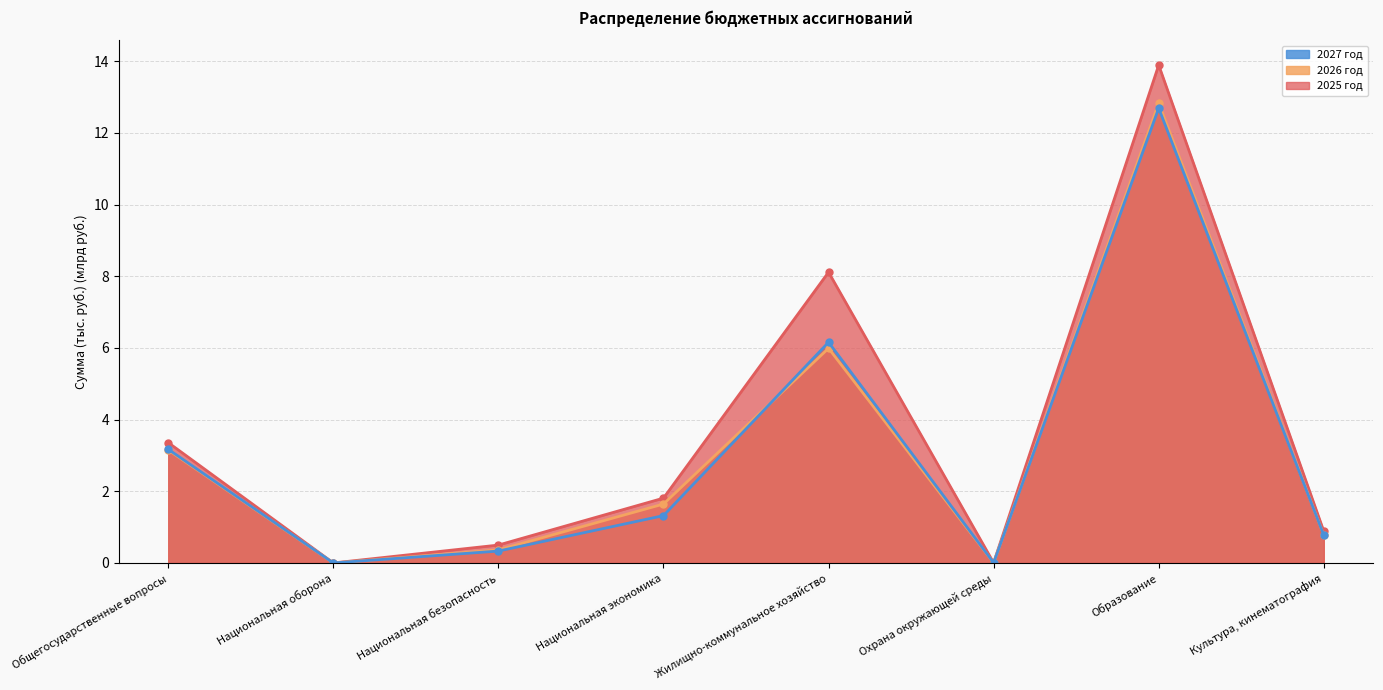

Which series changed the most between Национальная безопасность and Культура, кинематография?

2027 год